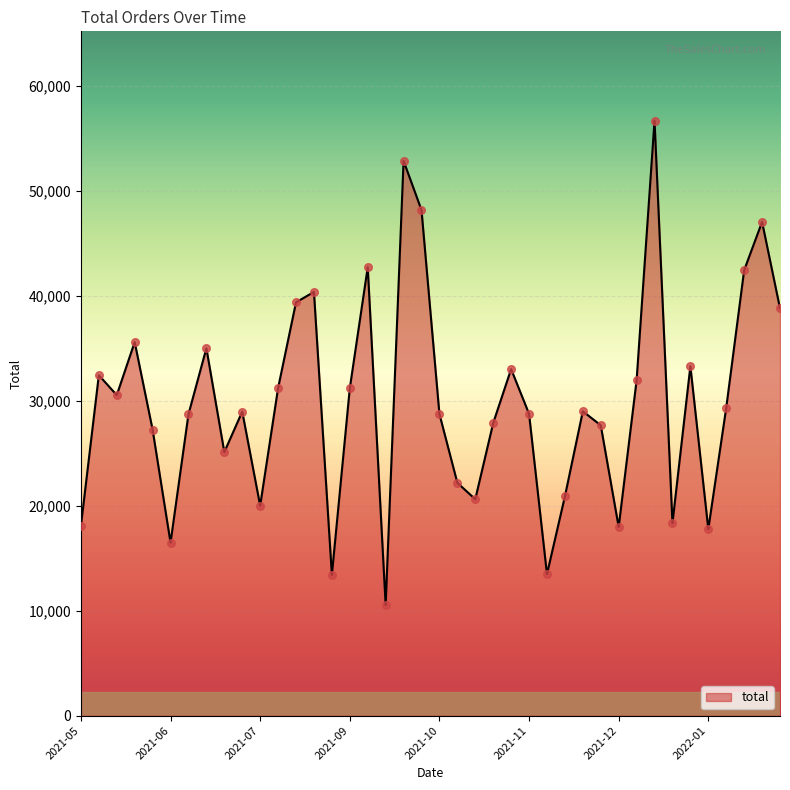

What is the smallest value displayed?

10531.3